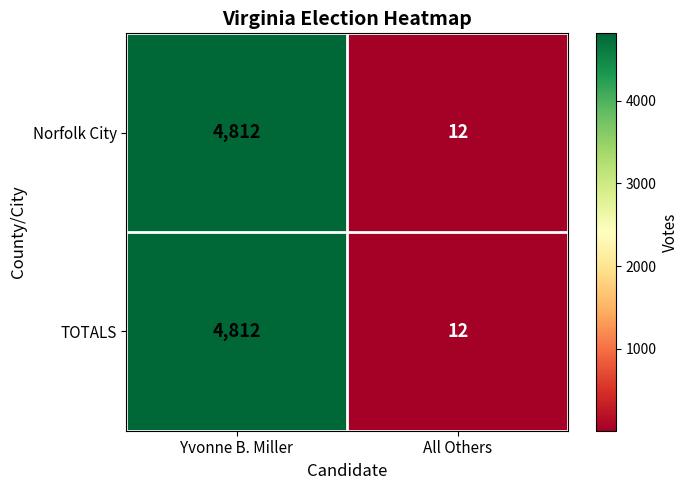

What is the sum of all Norfolk City values?

4824